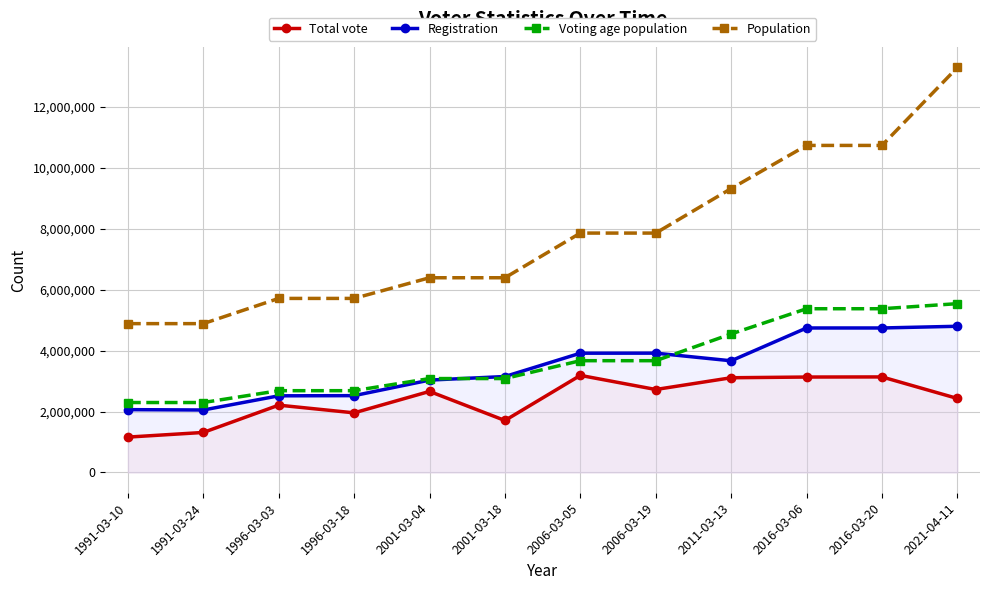

Which category has the highest value in the Population series?

2021-04-11